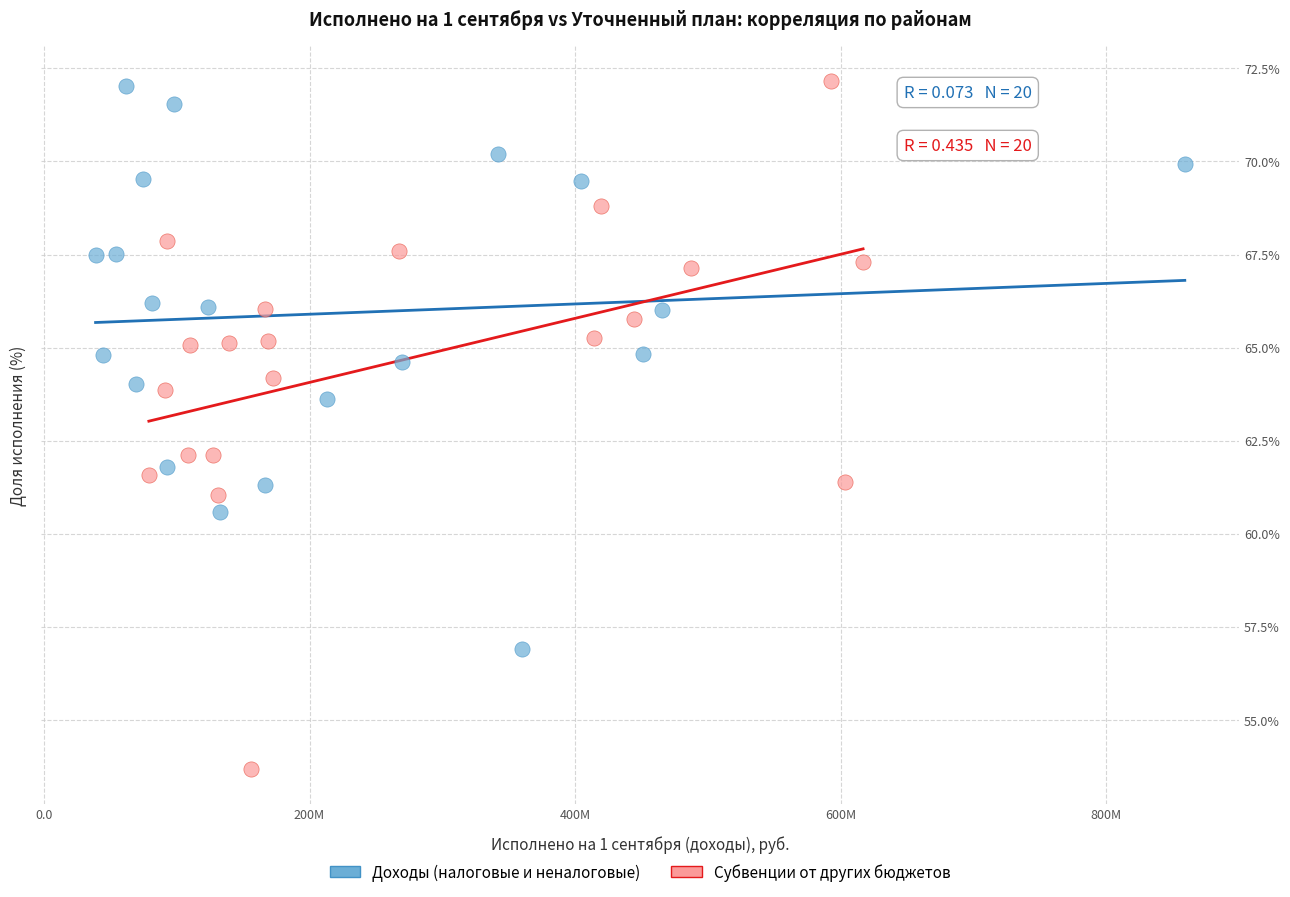

Which series has the widest spread of Y values?

Субвенции от других бюджетов